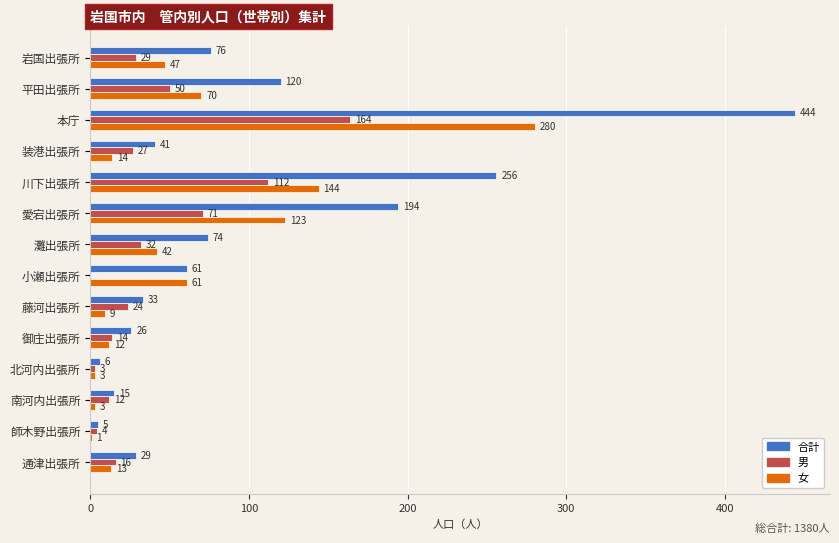

True or false: 女 has a value of 280 at 本庁.

True